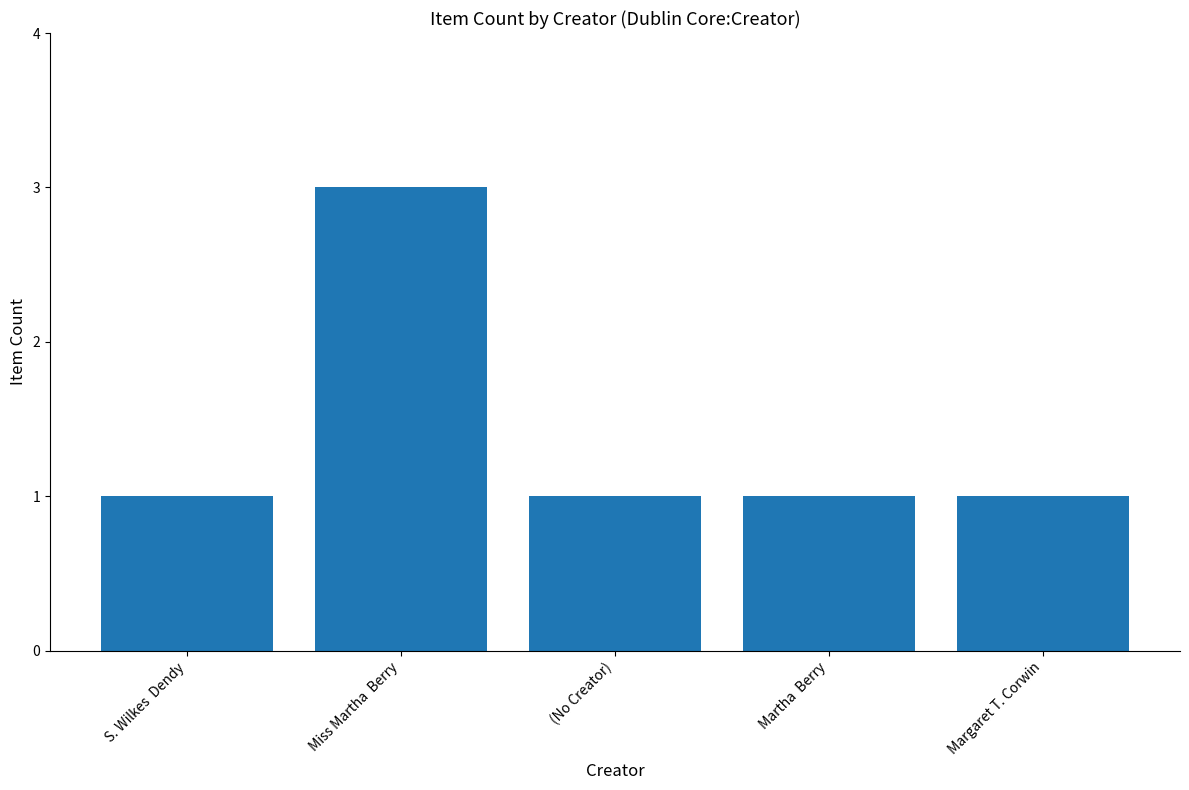

What is the sum of all values?

7